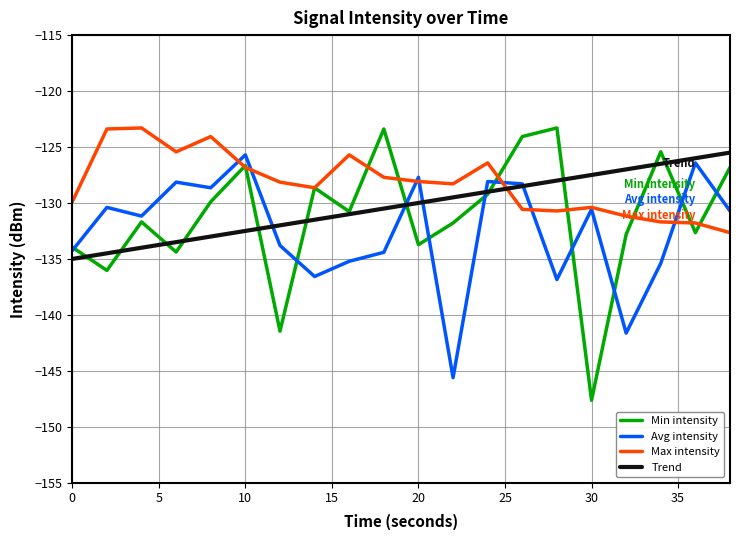

What is the minimum value for Avg intensity?

-145.6